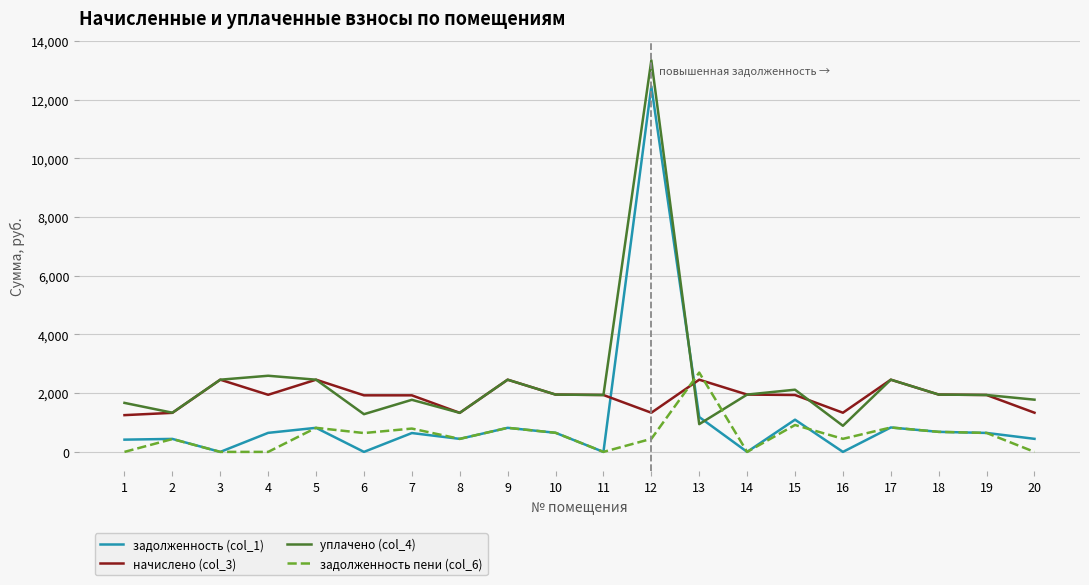

At how many categories does at least one series exceed 5216?

1